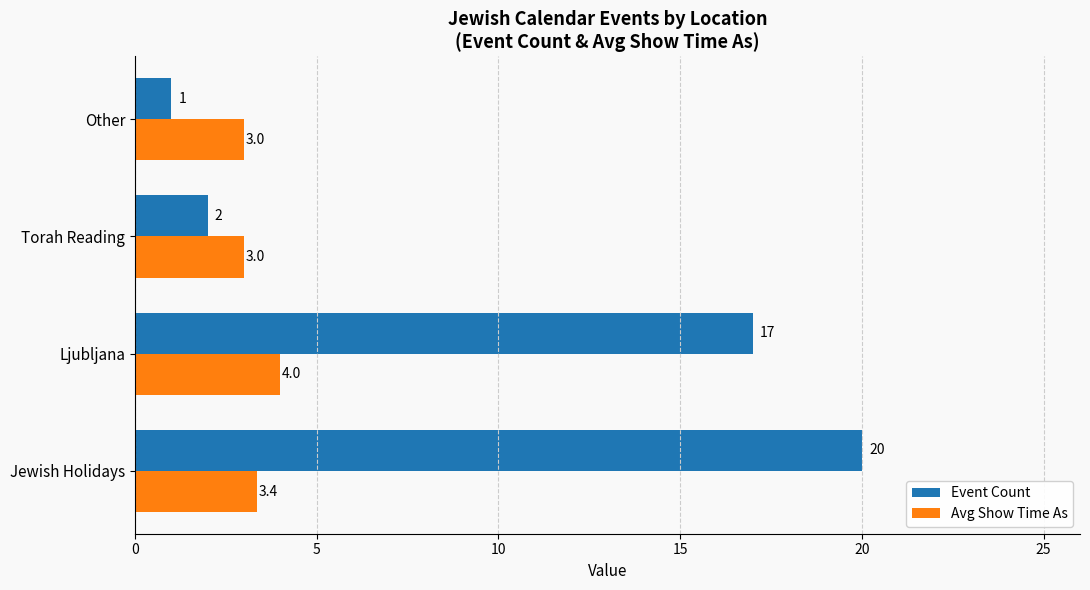

Which category has the lowest value in the Event Count series?

Other